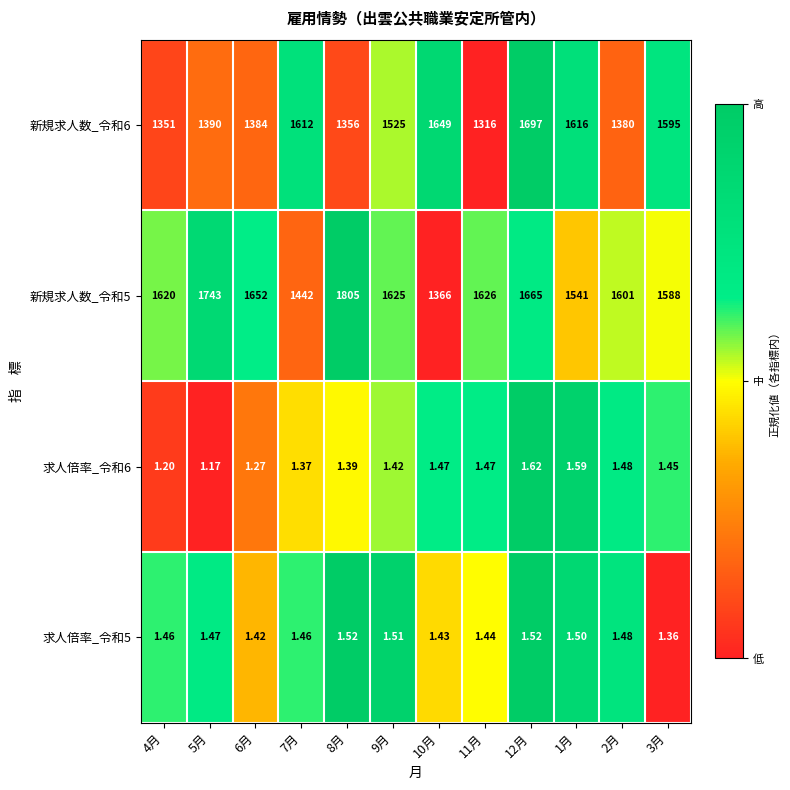

Is the value of 新規求人数_令和6 at 1月 greater than the value of 新規求人数_令和5 at 5月?

No